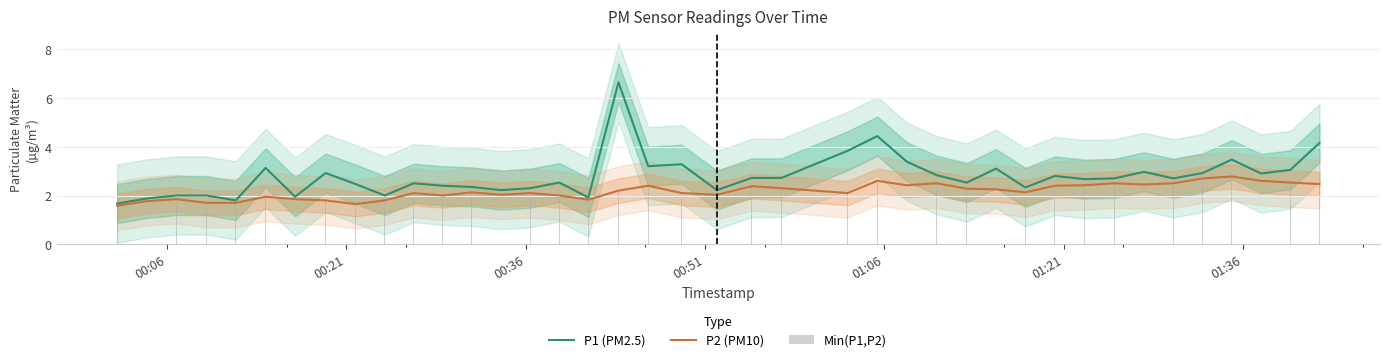

What is the highest value of the P2 (PM10) series?

2.8